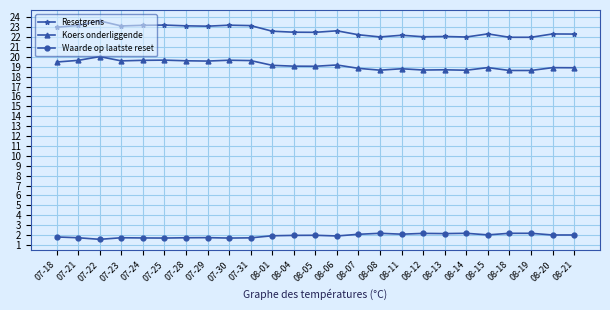

List the series in order of their overall mean, lowest first.

Waarde op laatste reset, Koers onderliggende, Resetgrens